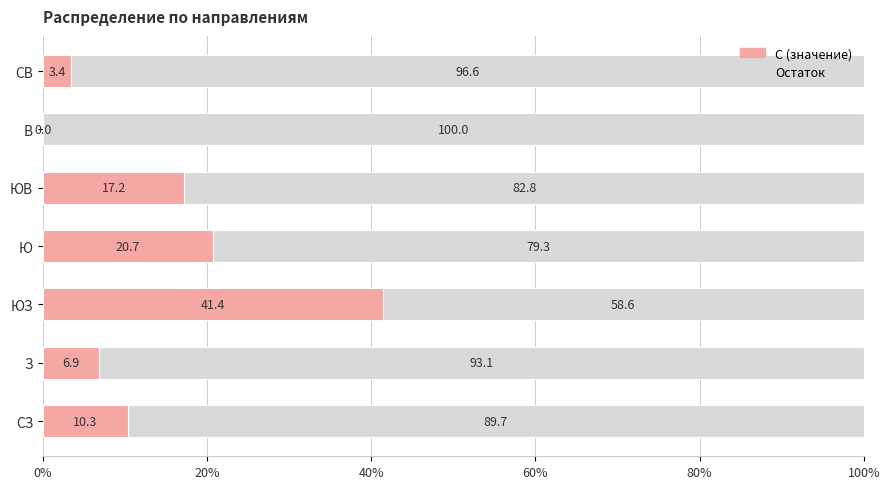

What is the approximate value of С (значение) at ЮВ?

17.2